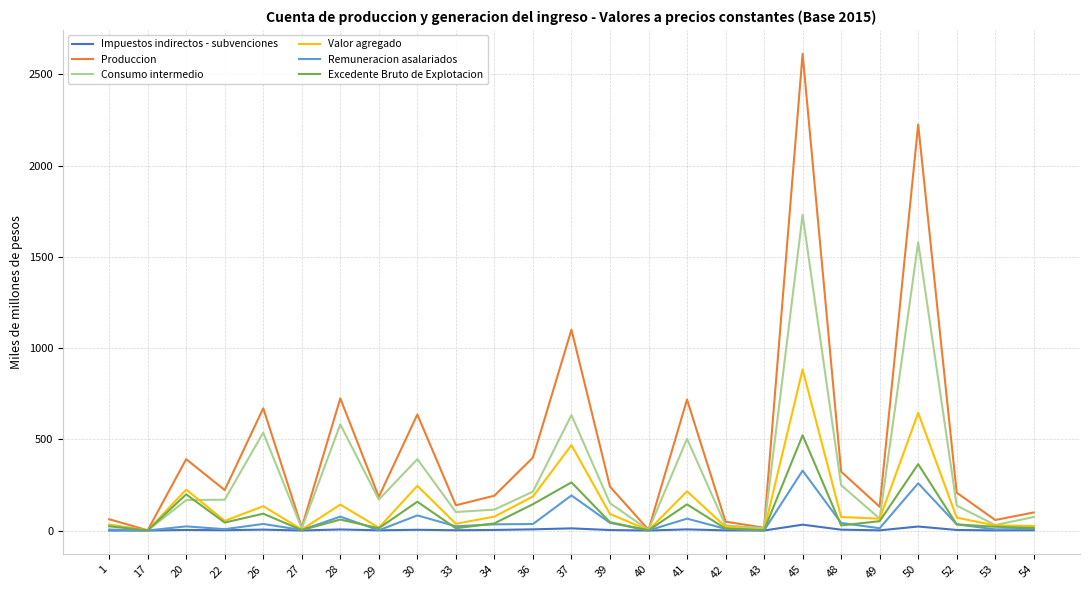

At which category is the sum across all series the highest?

45